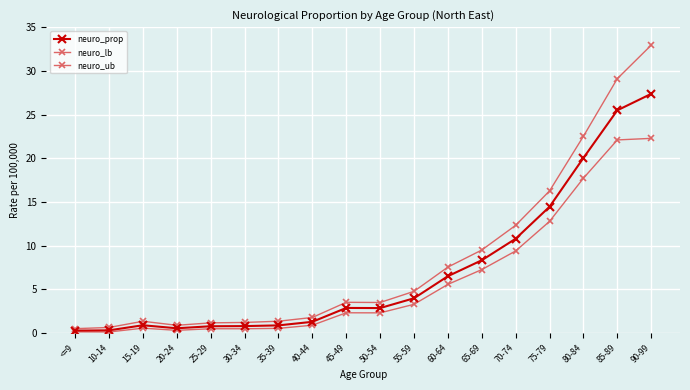

How many lines are shown in the chart?

3